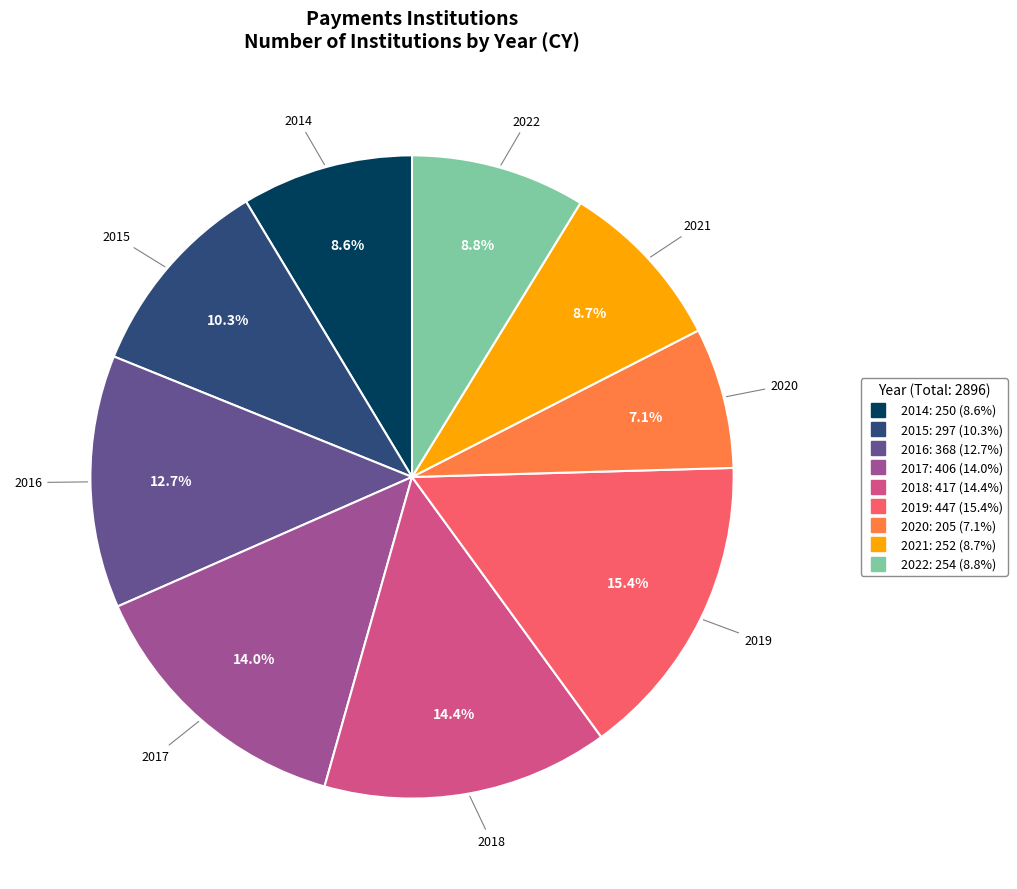

How many slices are in this pie chart?

9